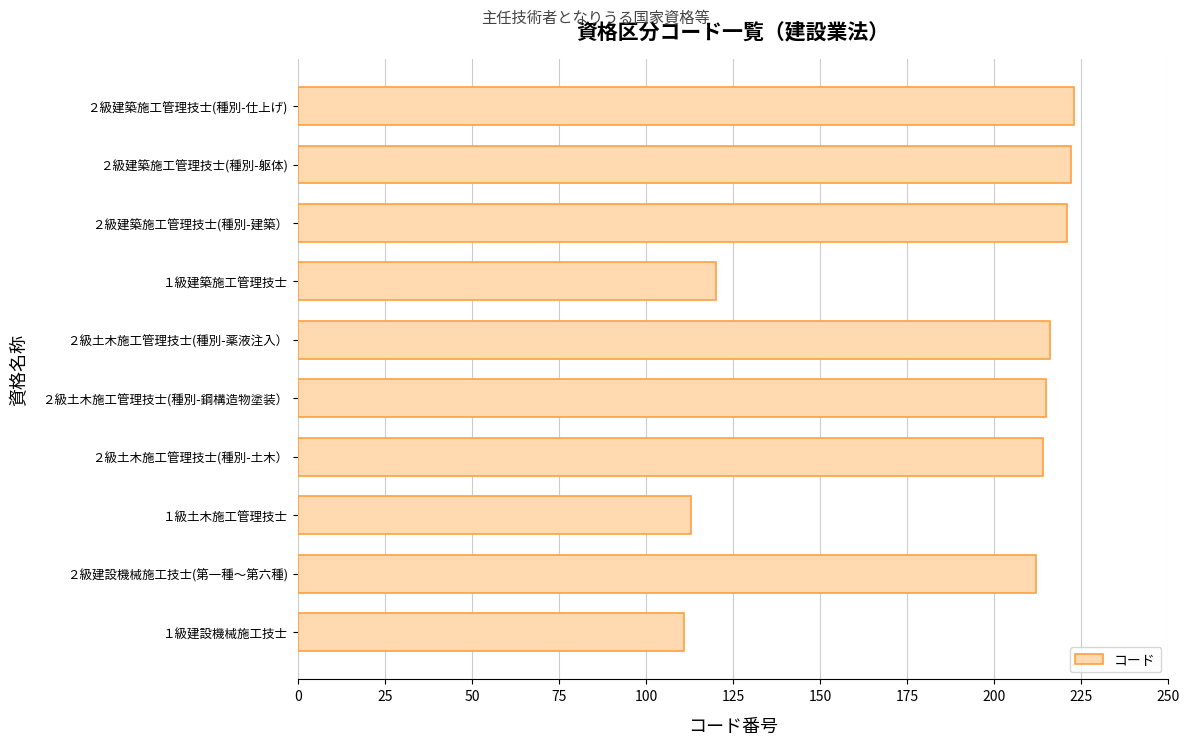

Reading bottom to top, extract all data points from this chart.

１級建設機械施工技士=111	２級建設機械施工技士(第一種～第六種)=212	１級土木施工管理技士=113	２級土木施工管理技士(種別-土木）=214	２級土木施工管理技士(種別-鋼構造物塗装）=215	２級土木施工管理技士(種別-薬液注入）=216	１級建築施工管理技士=120	２級建築施工管理技士(種別-建築）=221	２級建築施工管理技士(種別-躯体)=222	２級建築施工管理技士(種別-仕上げ)=223